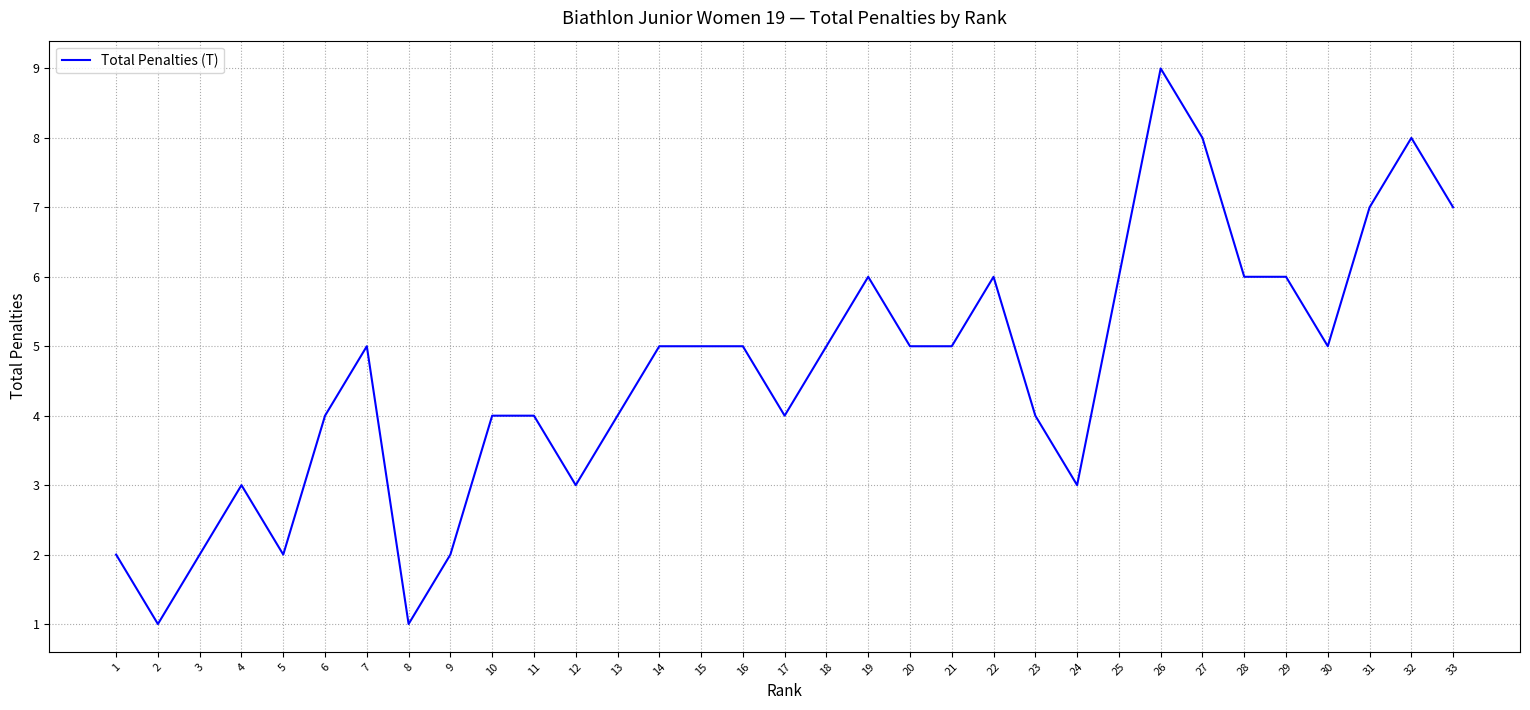

What is the approximate value at 33?

7